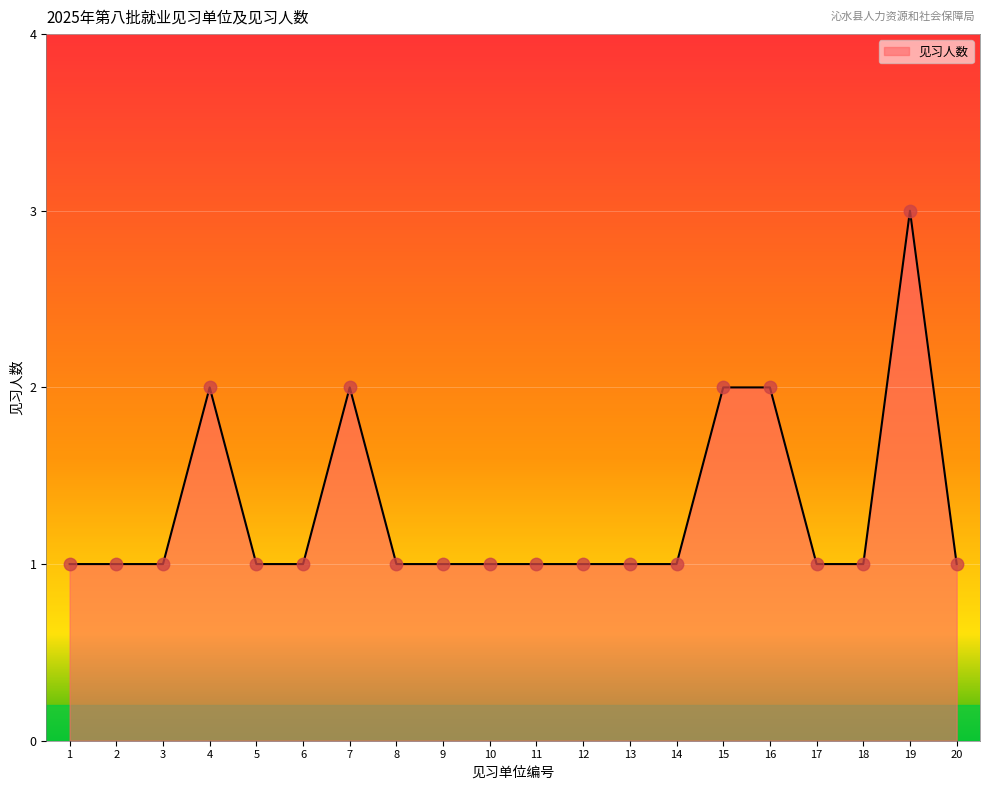

Which has a higher value, 15 or 18?

15